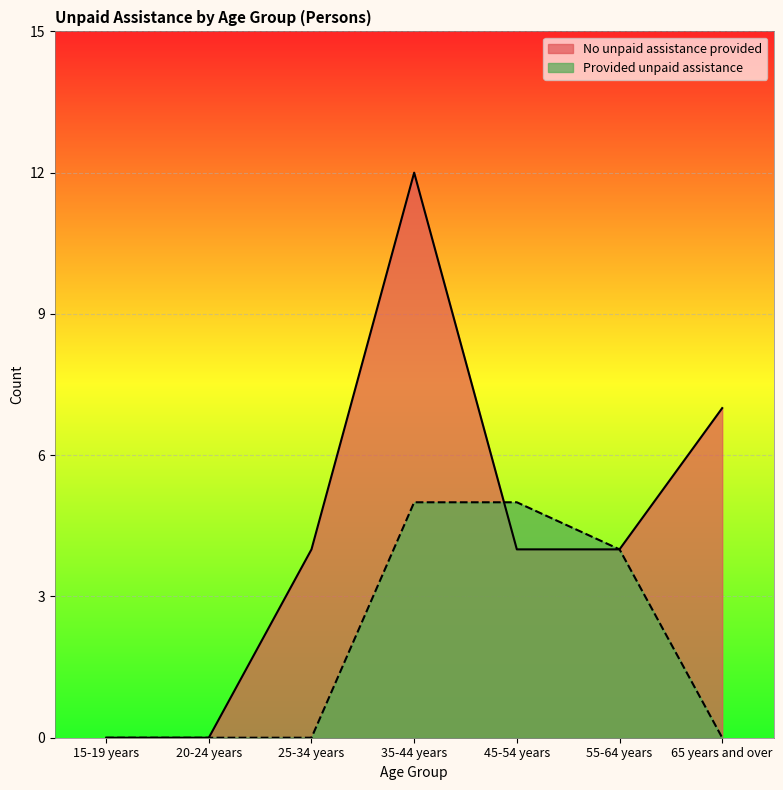

What is the label of the 1st point from the right?

65 years and over